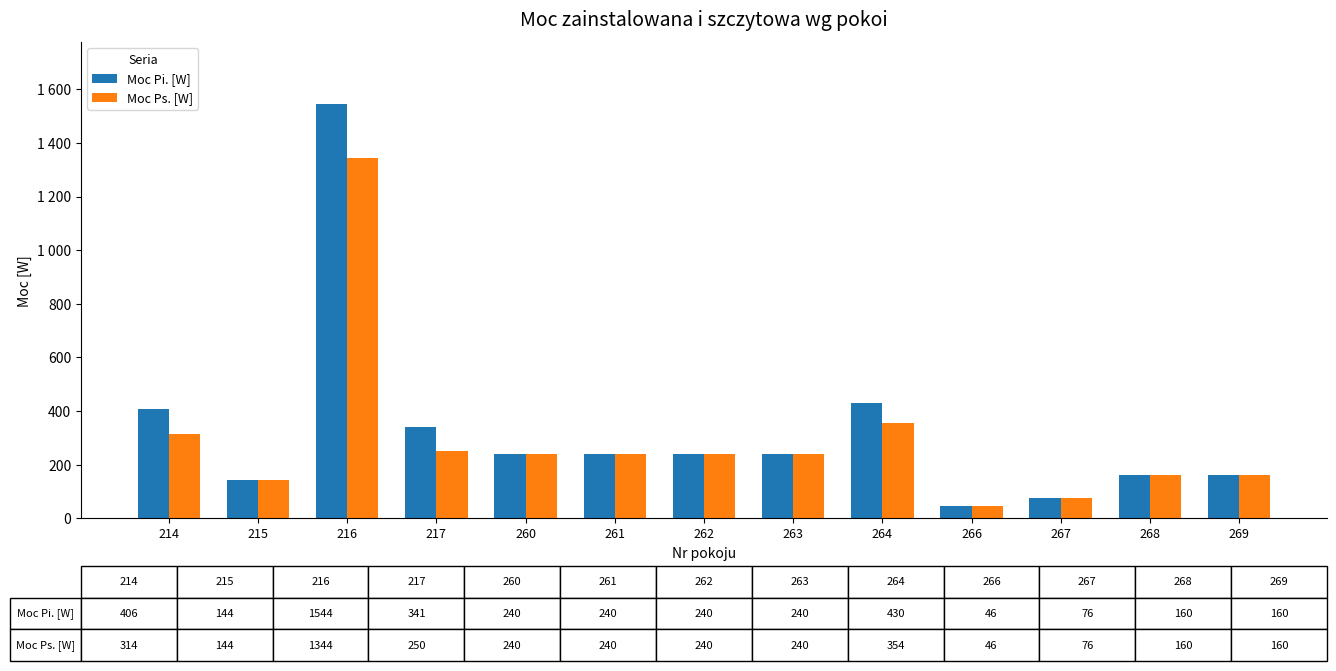

Which series has the largest total across all categories?

Moc Pi. [W]